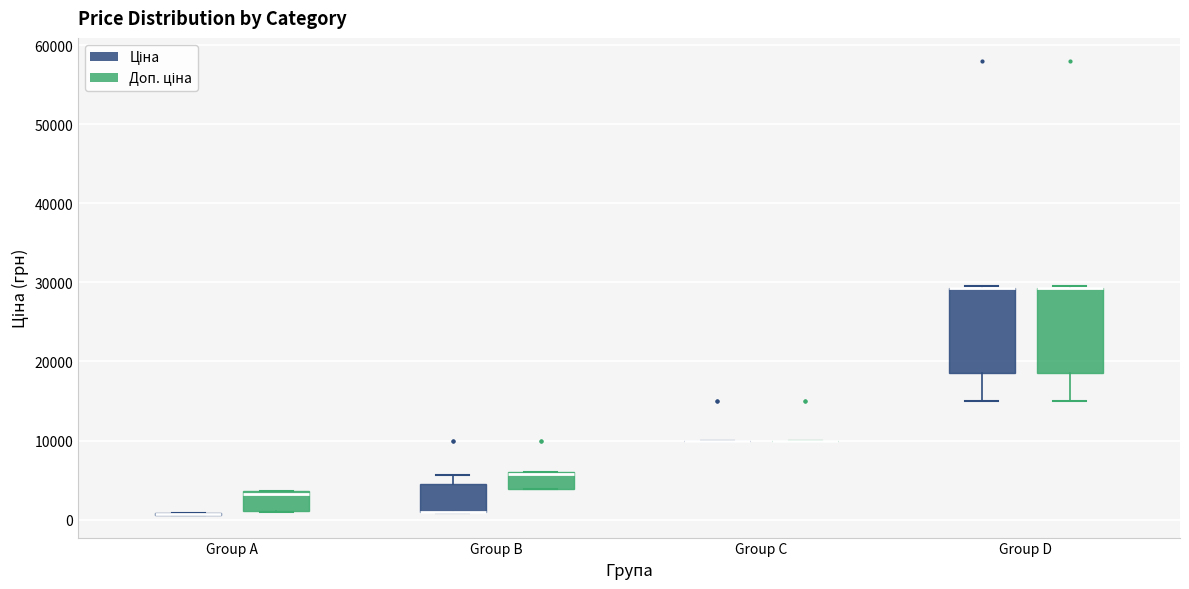

Reading left to right, transcribe this box plot: for each box, give where its median line is, the range the box spans, and where its two whiskers end, as read against the y-axis. The values are not printed on the chart, so give them approximately, as read against the axis.

Group A (Ціна): box collapsed to a line at 1000, whiskers 1000 to 1000
Group A (Доп. ціна): median 3000, box 1000 to 4000, whiskers 1000 to 4000
Group B (Ціна): median 1000 (drawn on the box's lower edge), box 1000 to 4000, whiskers 1000 to 6000
Group B (Доп. ціна): median 6000 (drawn on the box's upper edge), box 4000 to 6000, whiskers 4000 to 6000
Group C (Ціна): box collapsed to a line at 10000, whiskers 10000 to 10000
Group C (Доп. ціна): box collapsed to a line at 10000, whiskers 10000 to 10000
Group D (Ціна): median 29000 (drawn on the box's upper edge), box 19000 to 29000, whiskers 15000 to 30000
Group D (Доп. ціна): median 29000 (drawn on the box's upper edge), box 19000 to 29000, whiskers 15000 to 30000